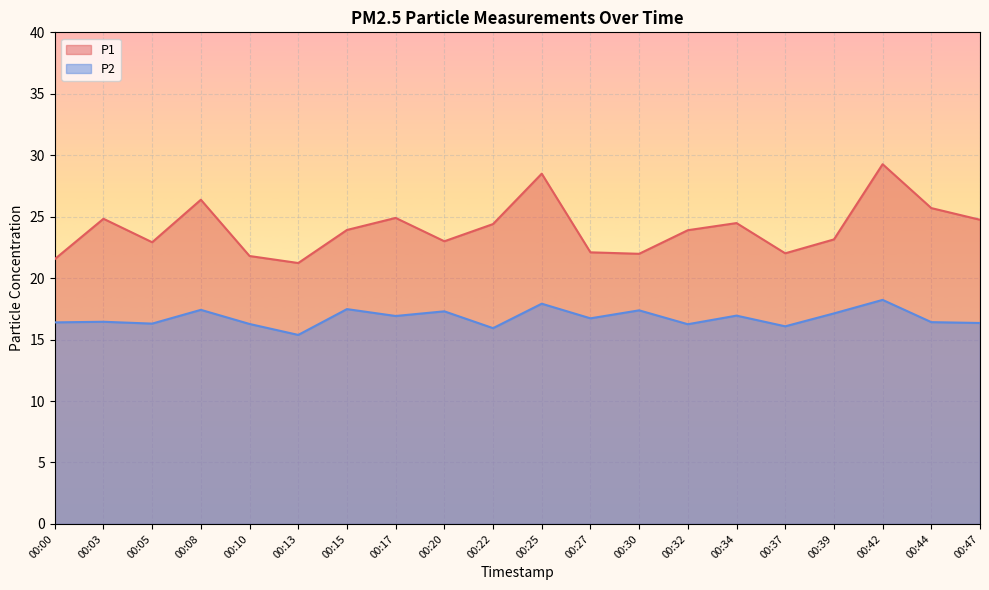

What are all the series names shown in the legend?

P1, P2